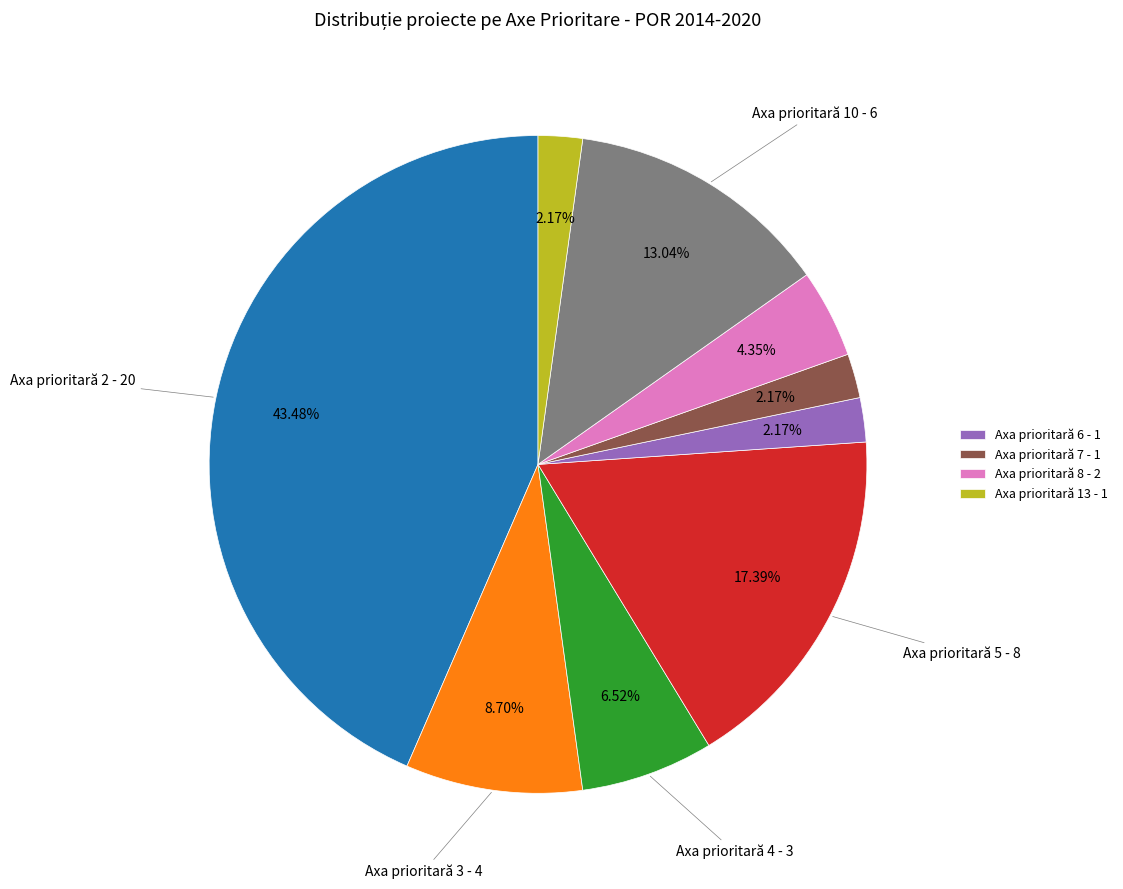

Count the number of slices in the pie.

9